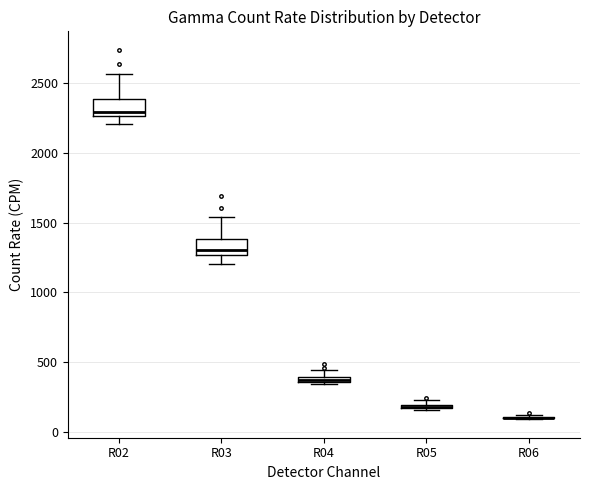

Where is the upper edge of the box for R04 on the y-axis? The values are not printed on the chart, so give them approximately, as read against the axis.

400